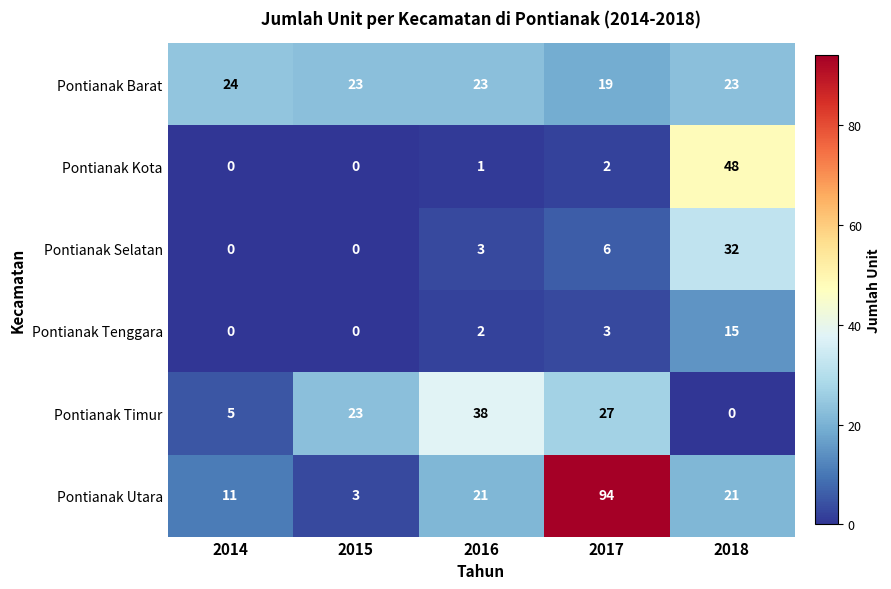

What is the sum of all Pontianak Selatan values?

41